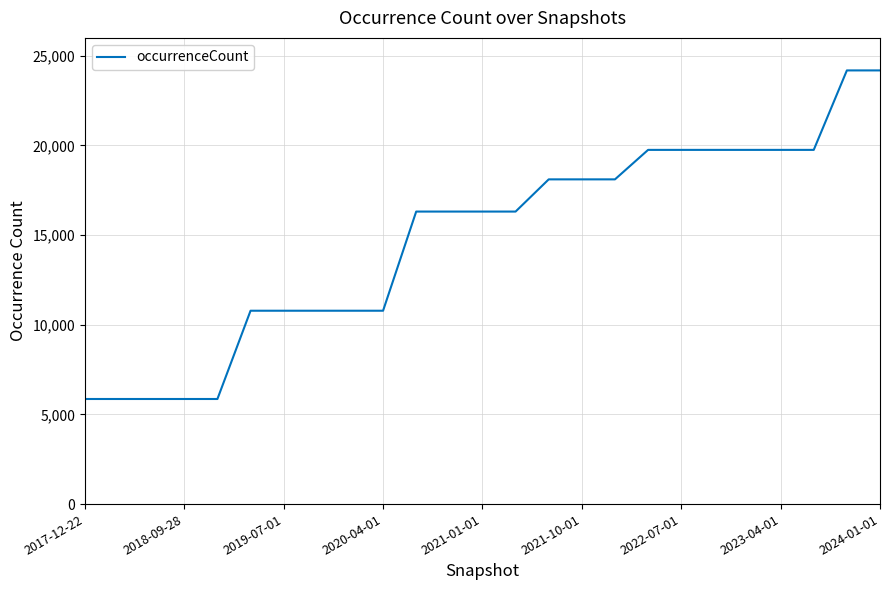

Reading left to right, extract all data points from this chart.

5861	5861	5861	5861	5861	10784	10784	10784	10784	10784	16314	16314	16314	16314	18110	18110	18110	19754	19754	19754	19754	19754	19754	24186	24186